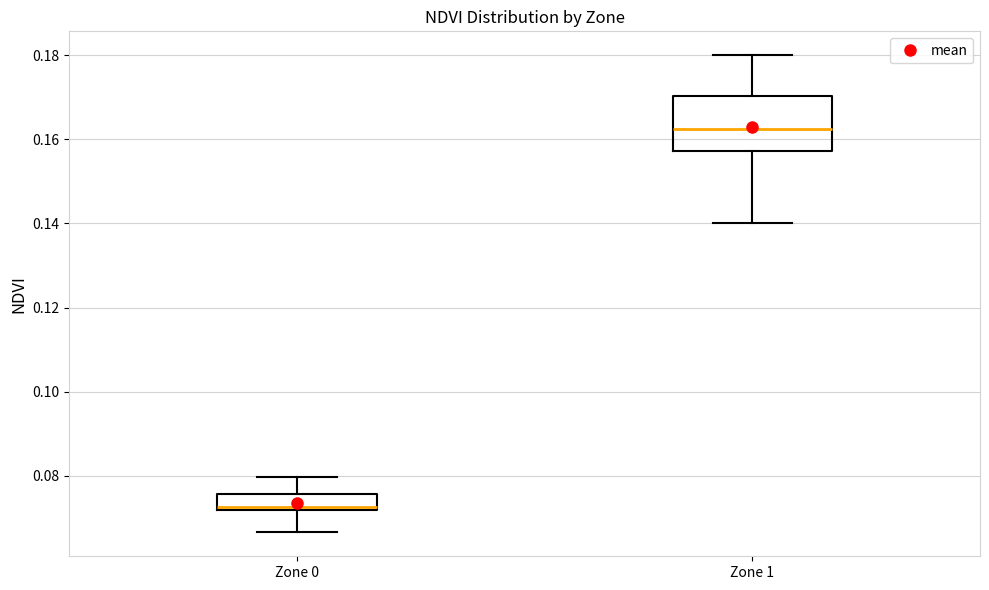

Where does the upper whisker of the box for Zone 0 end on the y-axis? The values are not printed on the chart, so give them approximately, as read against the axis.

0.080